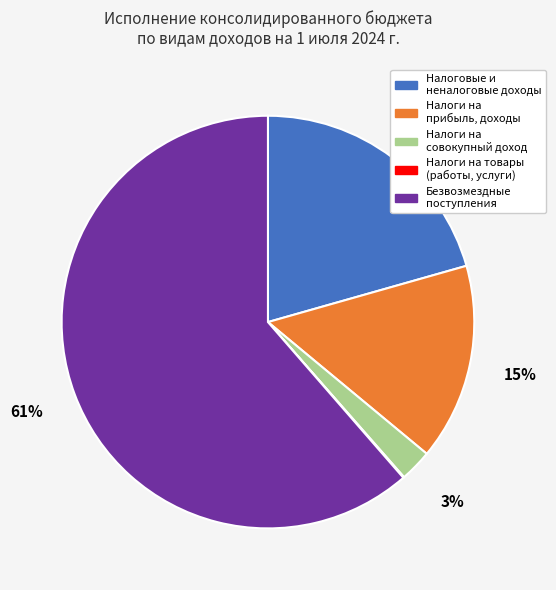

To the nearest percent, what is the average slice percentage?

20%